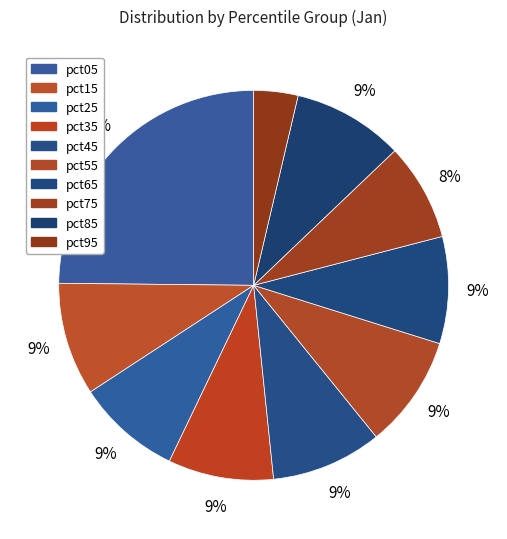

Rank the categories by value from lowest to highest.

pct95, pct75, pct25, pct35, pct65, pct45, pct85, pct55, pct15, pct05